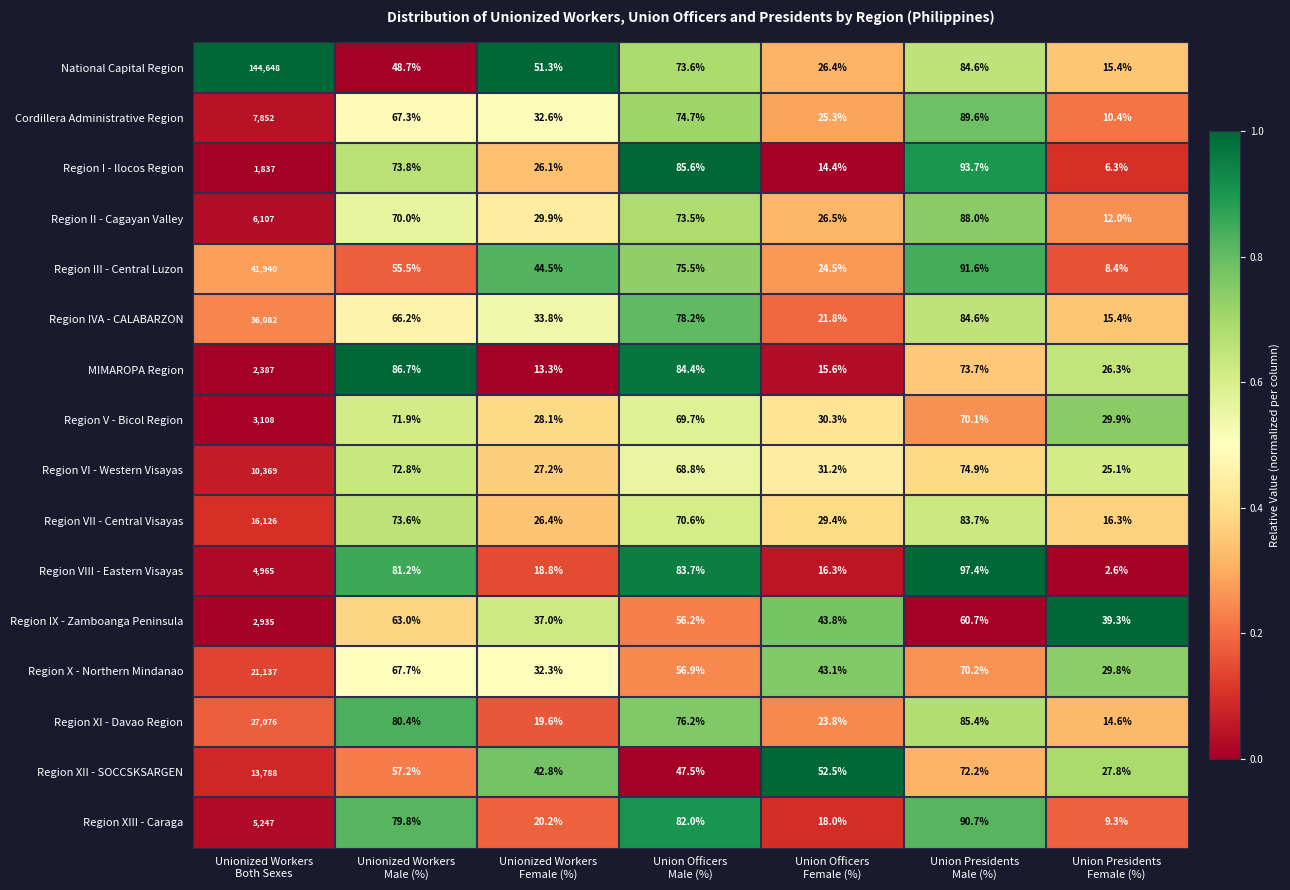

What is the difference between the maximum and minimum values in the Region II - Cagayan Valley series?

6095.0